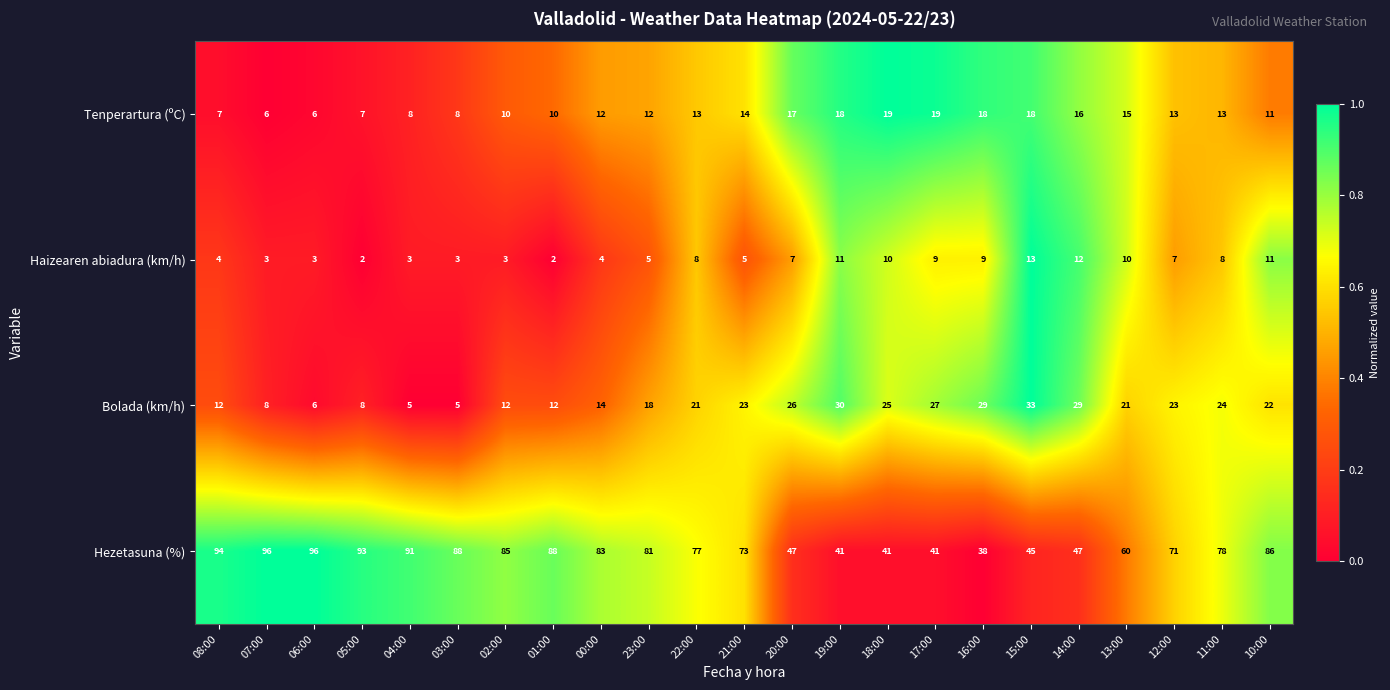

How many data points does each series have?

23